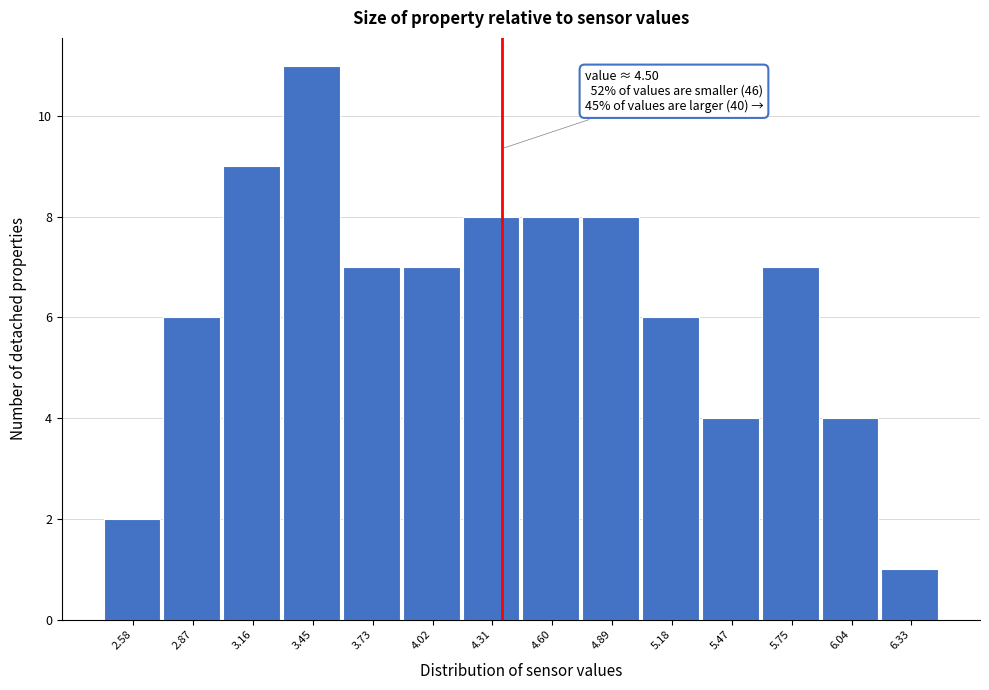

Reading left to right, transcribe all the data shown in this chart.

2.58=2	2.87=6	3.16=9	3.45=11	3.73=7	4.02=7	4.31=8	4.60=8	4.89=8	5.18=6	5.47=4	5.75=7	6.04=4	6.33=1